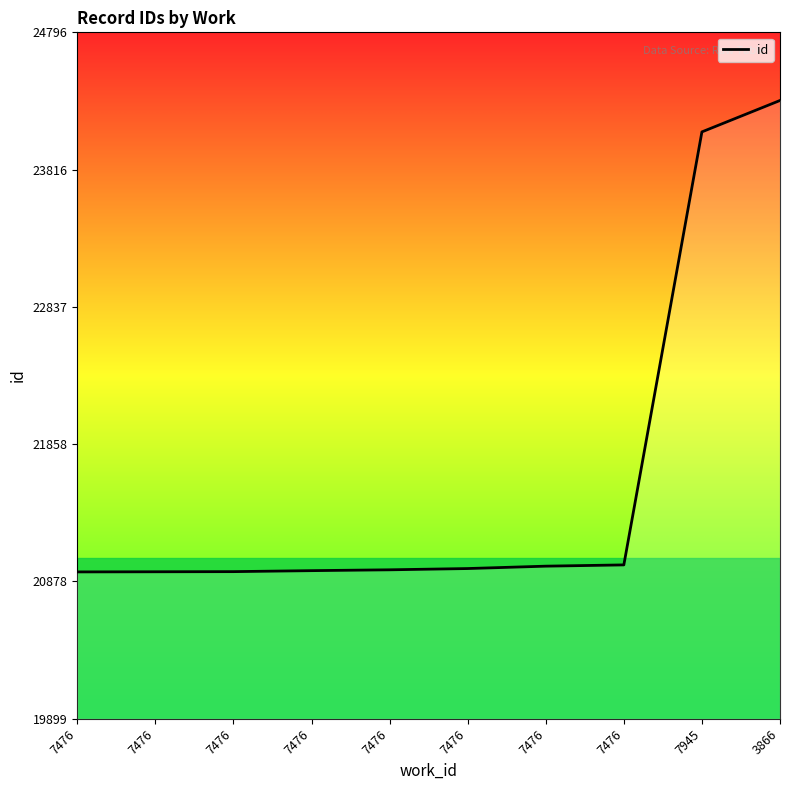

Is it true that the value at 7476 is 33053?

False